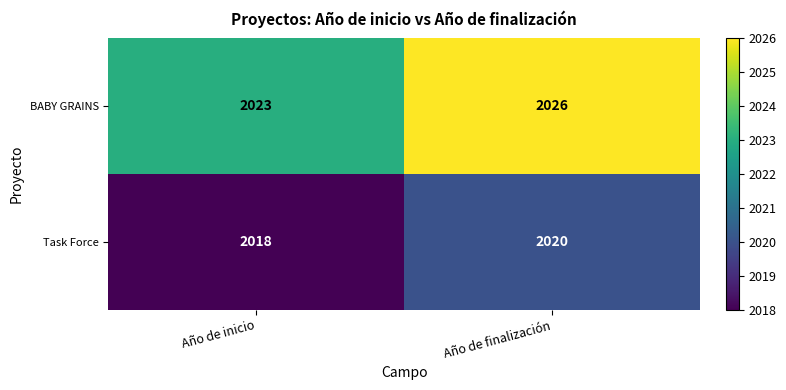

Which label corresponds to the largest value in the chart?

Año de finalización